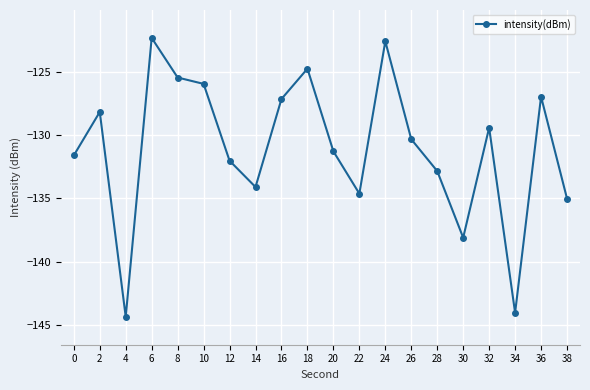

How many lines are shown in the chart?

1